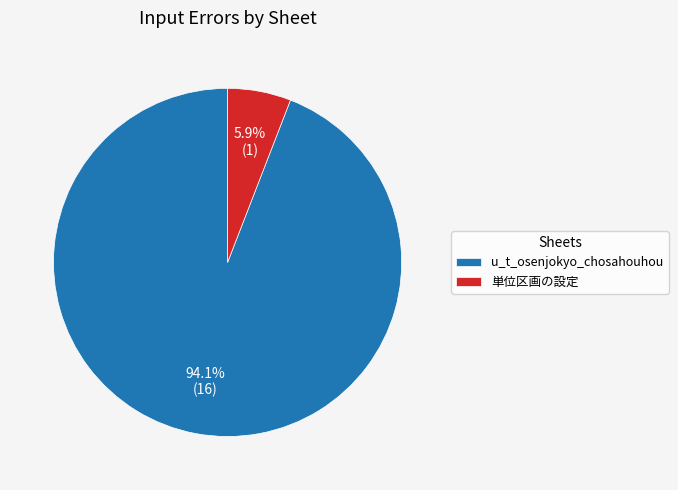

To the nearest percent, what portion does u_t_osenjokyo_chosahouhou represent?

94%